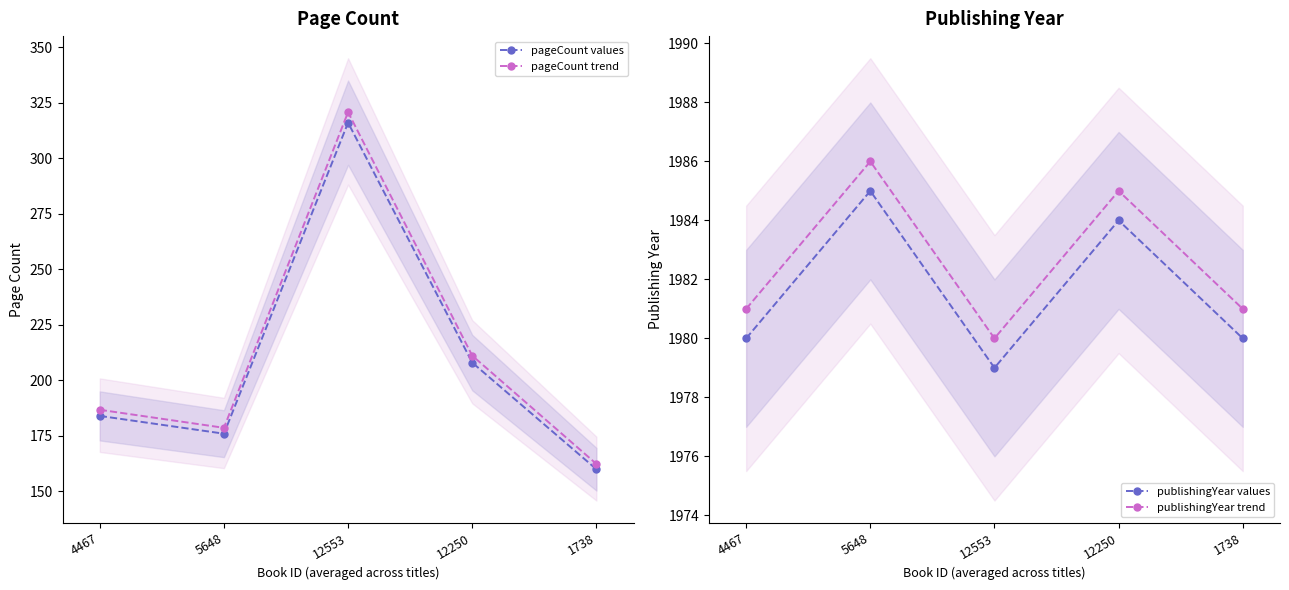

Does the chart display data point markers on the line(s)?

Yes